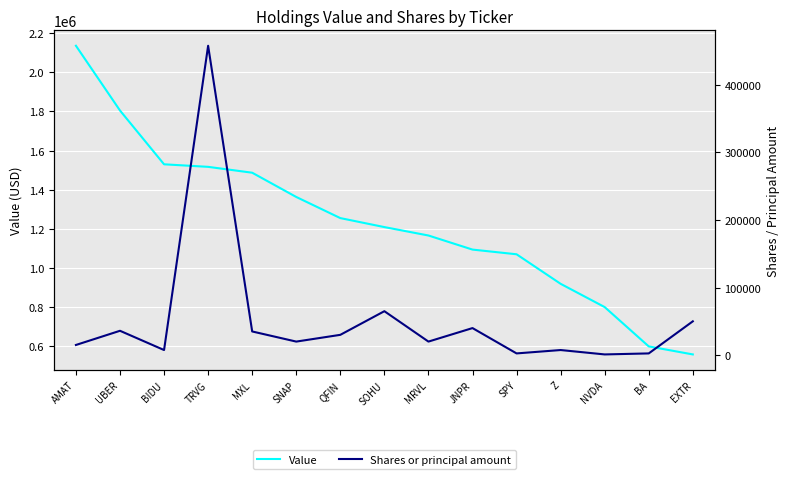

At which label does Value reach its minimum?

EXTR